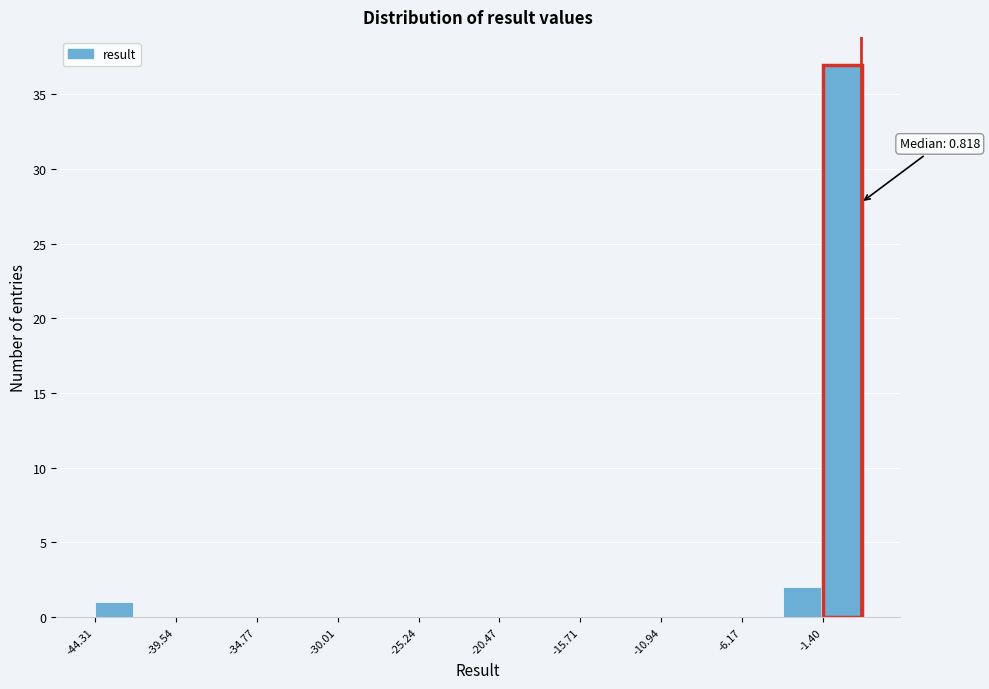

Over which range of the x-axis is the bar tallest?

-1.5 to 1.0